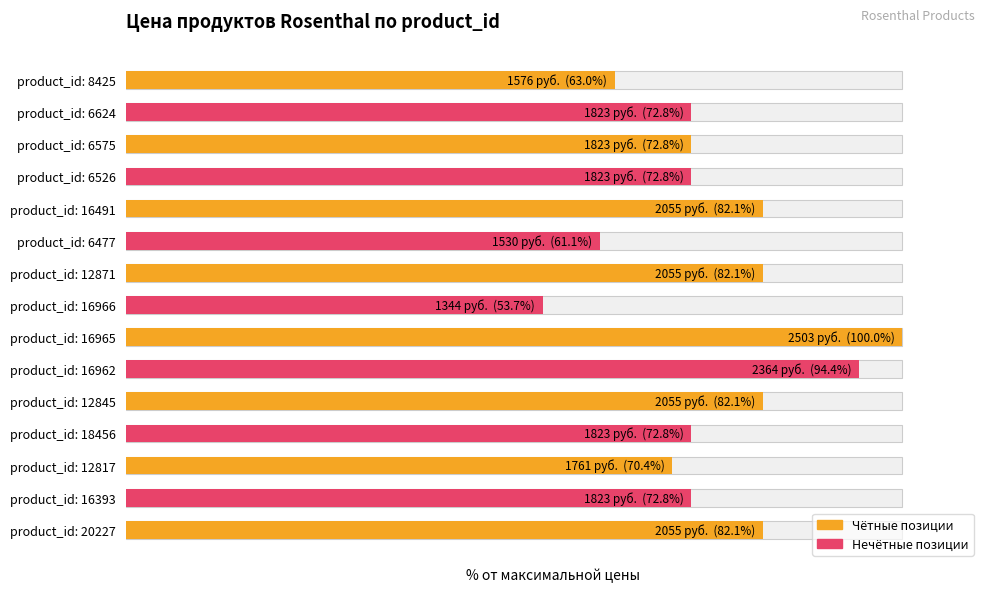

Is it true that the value at product_id: 6526 is 72.8?

True